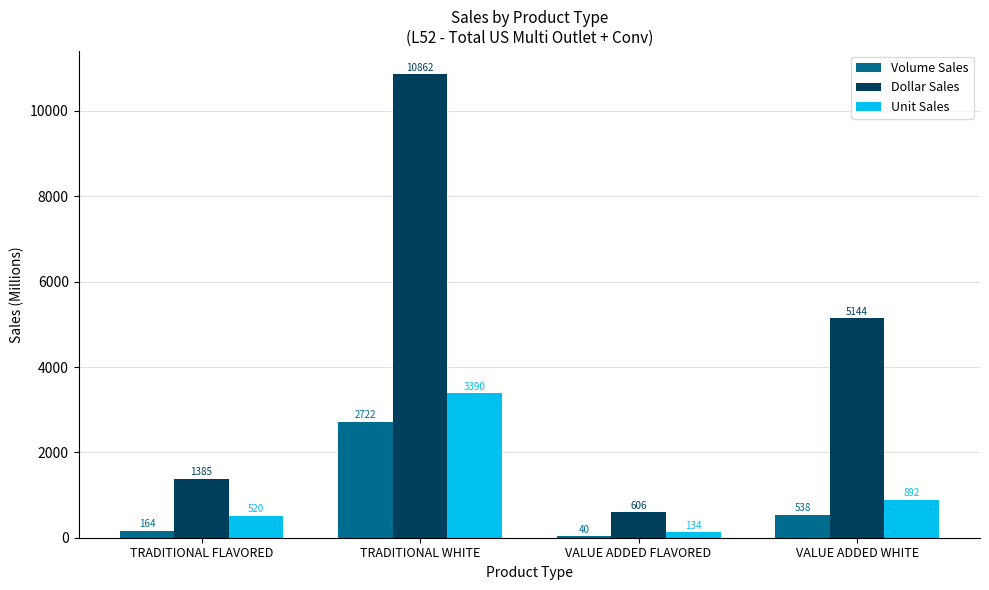

What is the spread (max minus min) of values at VALUE ADDED FLAVORED?

566.6